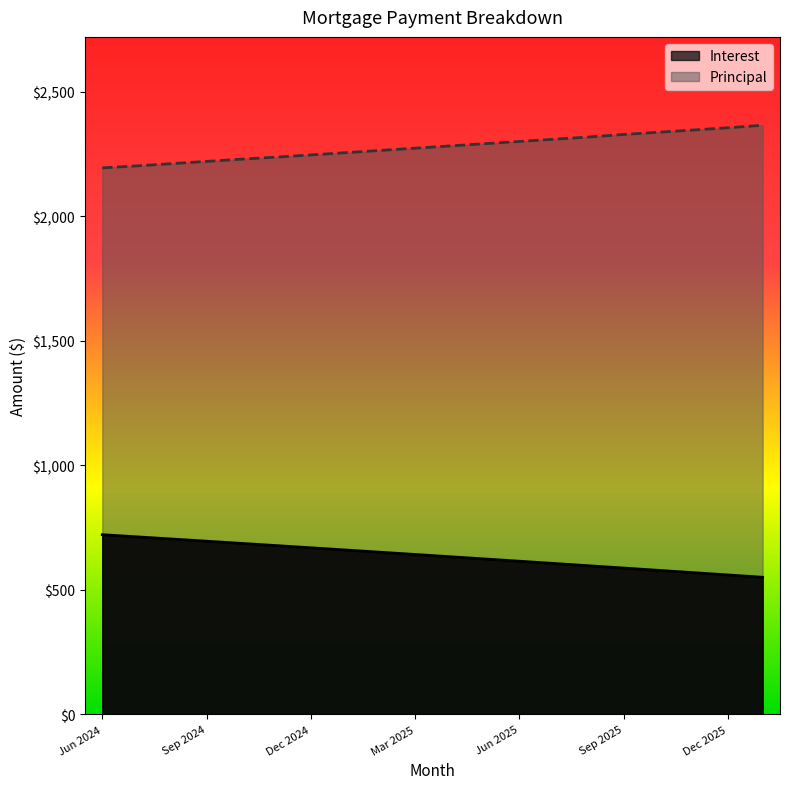

What is the difference between the second highest and second lowest values in the Principal series?

153.0